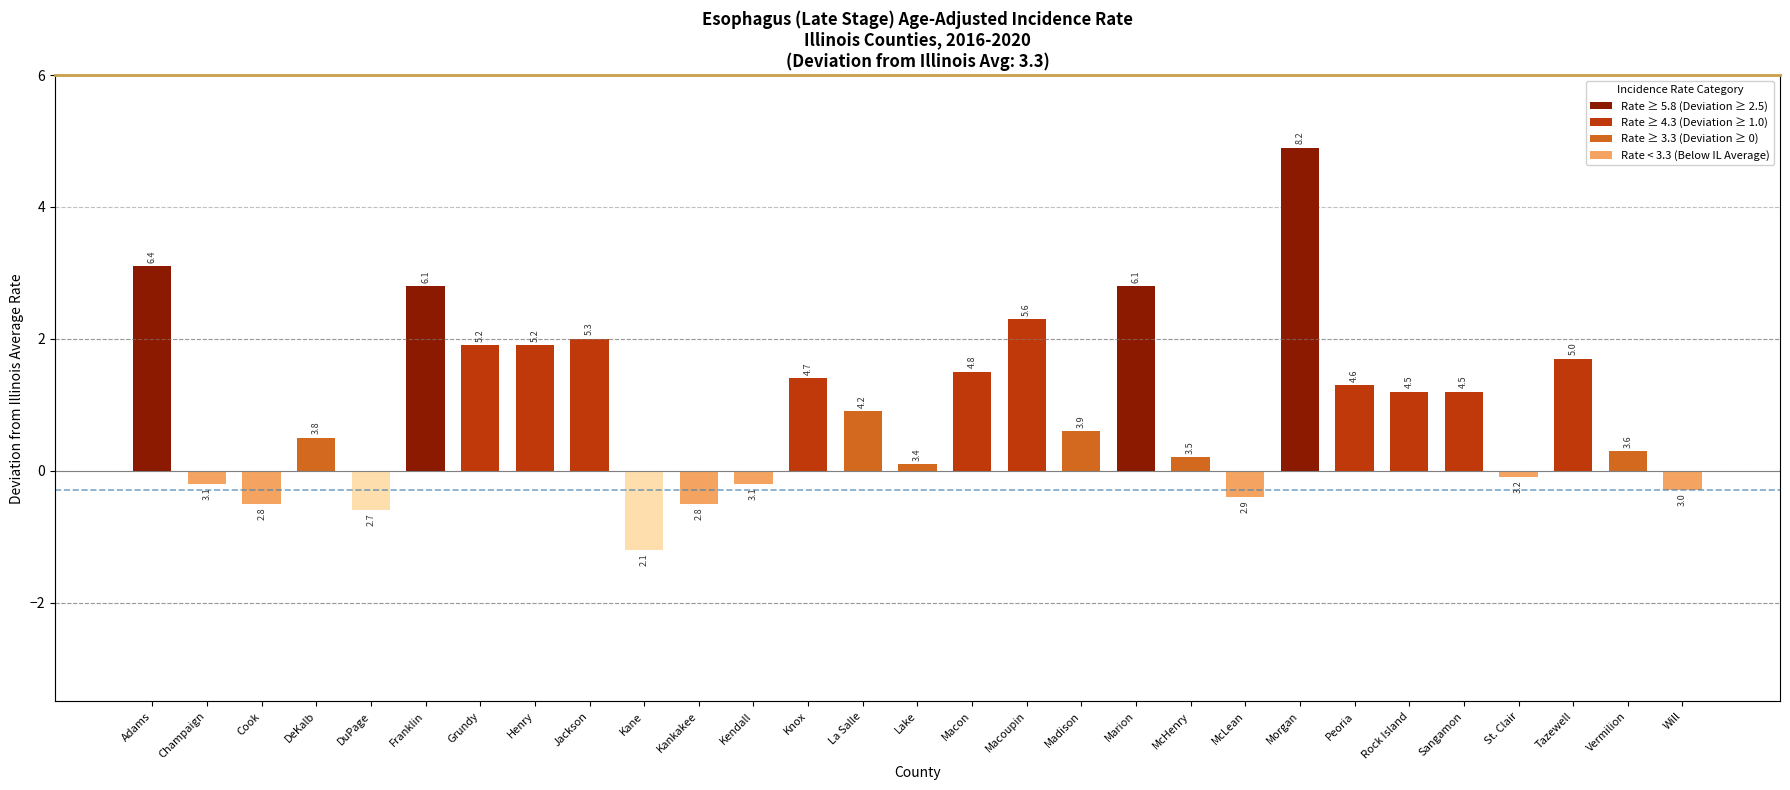

List the labels in order of value, smallest first.

Kane, DuPage, Cook, Kankakee, McLean, Will, Champaign, Kendall, St. Clair, Lake, McHenry, Vermilion, DeKalb, Madison, La Salle, Rock Island, Sangamon, Peoria, Knox, Macon, Tazewell, Grundy, Henry, Jackson, Macoupin, Franklin, Marion, Adams, Morgan